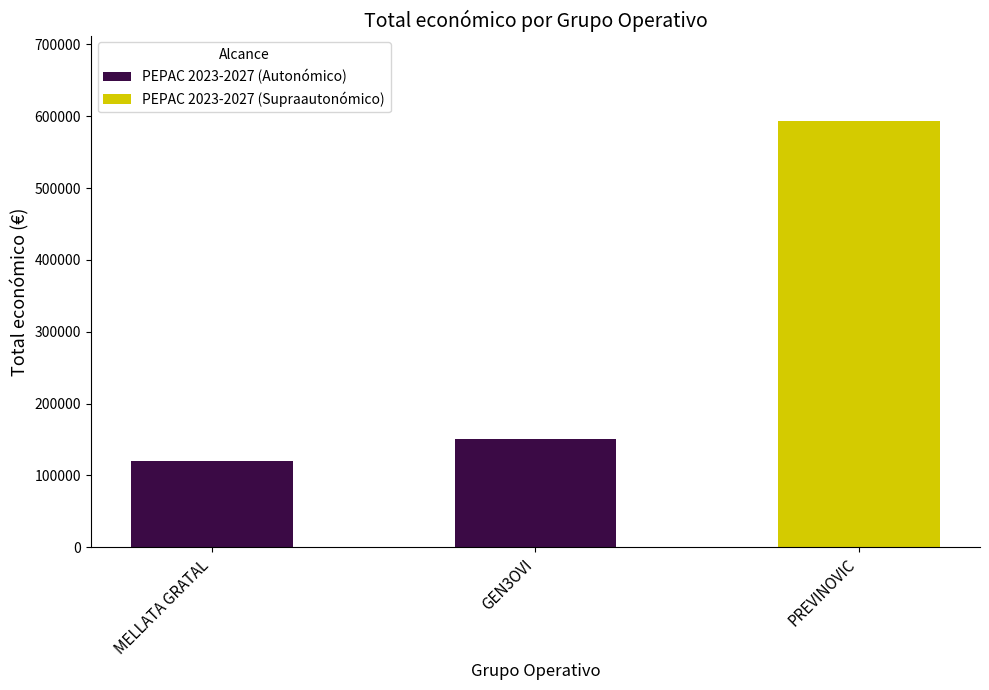

Are the bars horizontal?

No